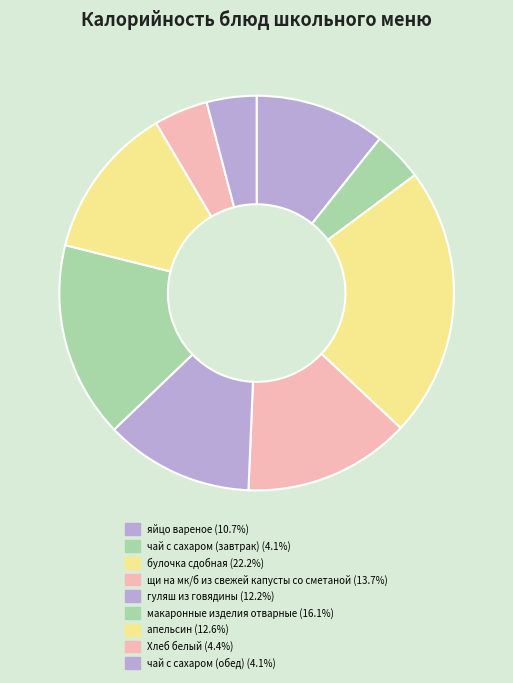

What percentage is the яйцо вареное slice, to the nearest percent?

11%